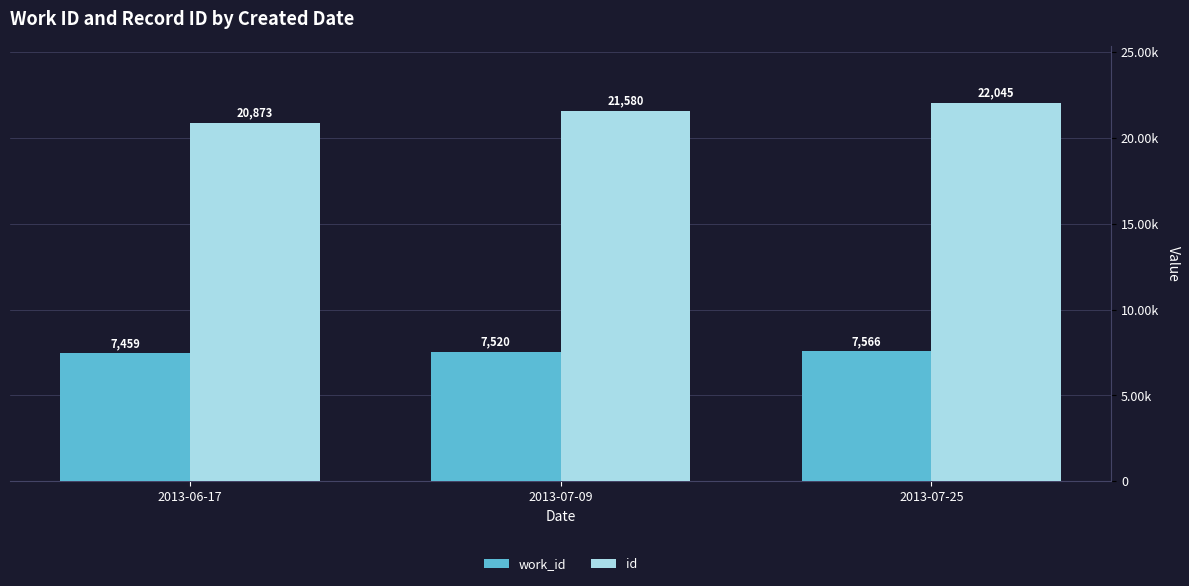

Are the bars horizontal?

No